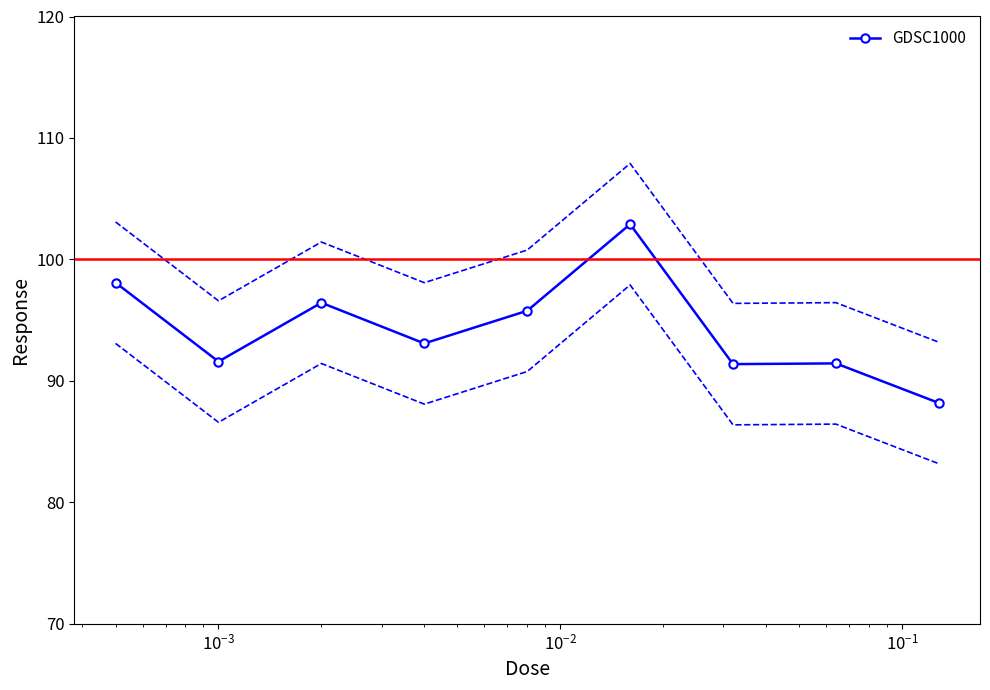

What is the difference between the second highest and minimum values?

9.9